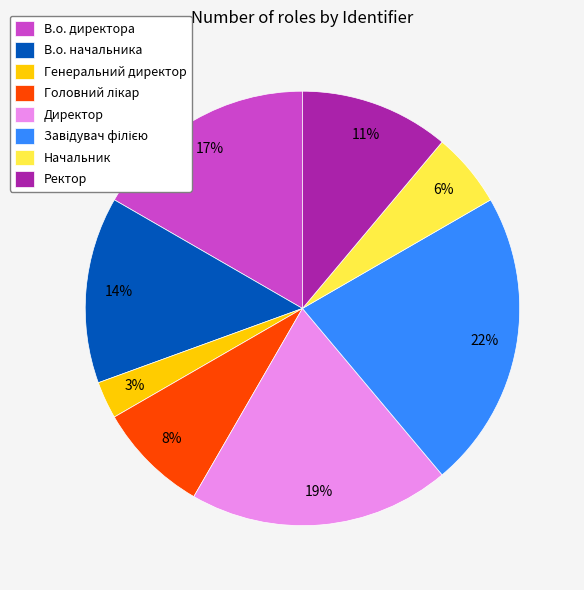

To the nearest percent, what is the average slice percentage?

12%